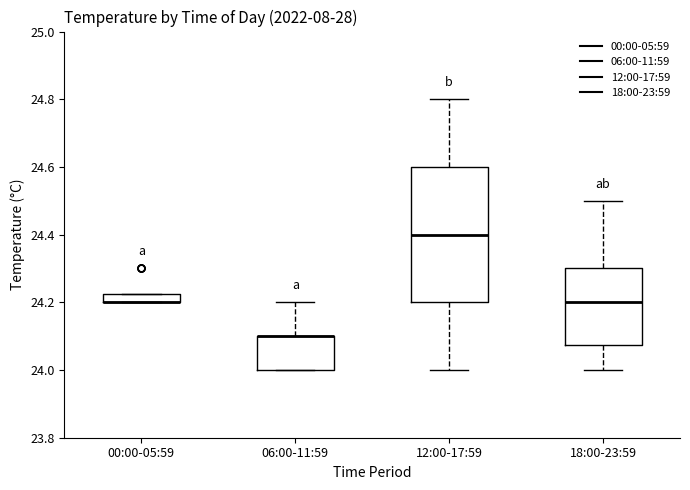

Where is the upper edge of the box for 00:00-05:59 on the y-axis? The values are not printed on the chart, so give them approximately, as read against the axis.

24.22